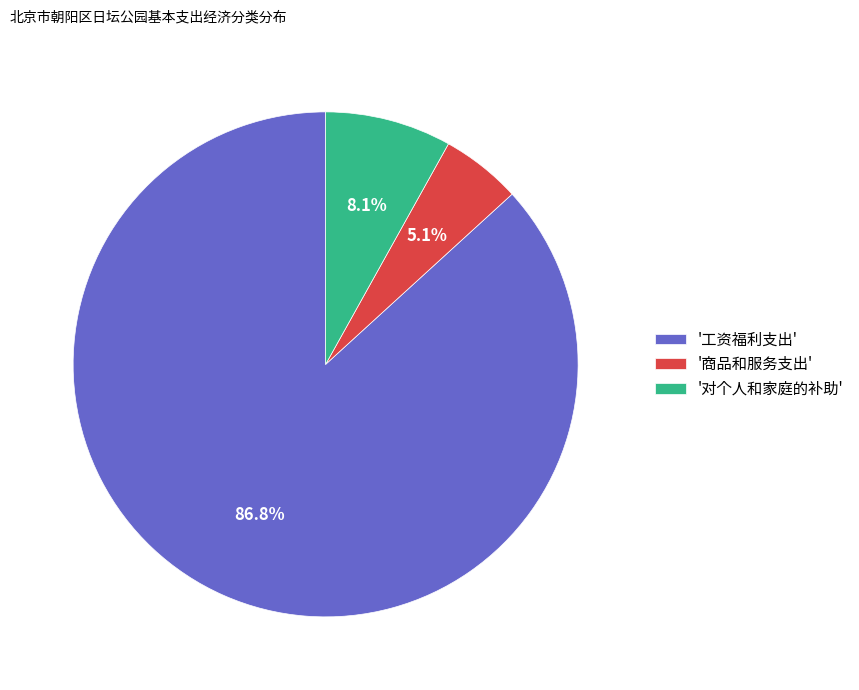

Which slice is the largest?

'工资福利支出'